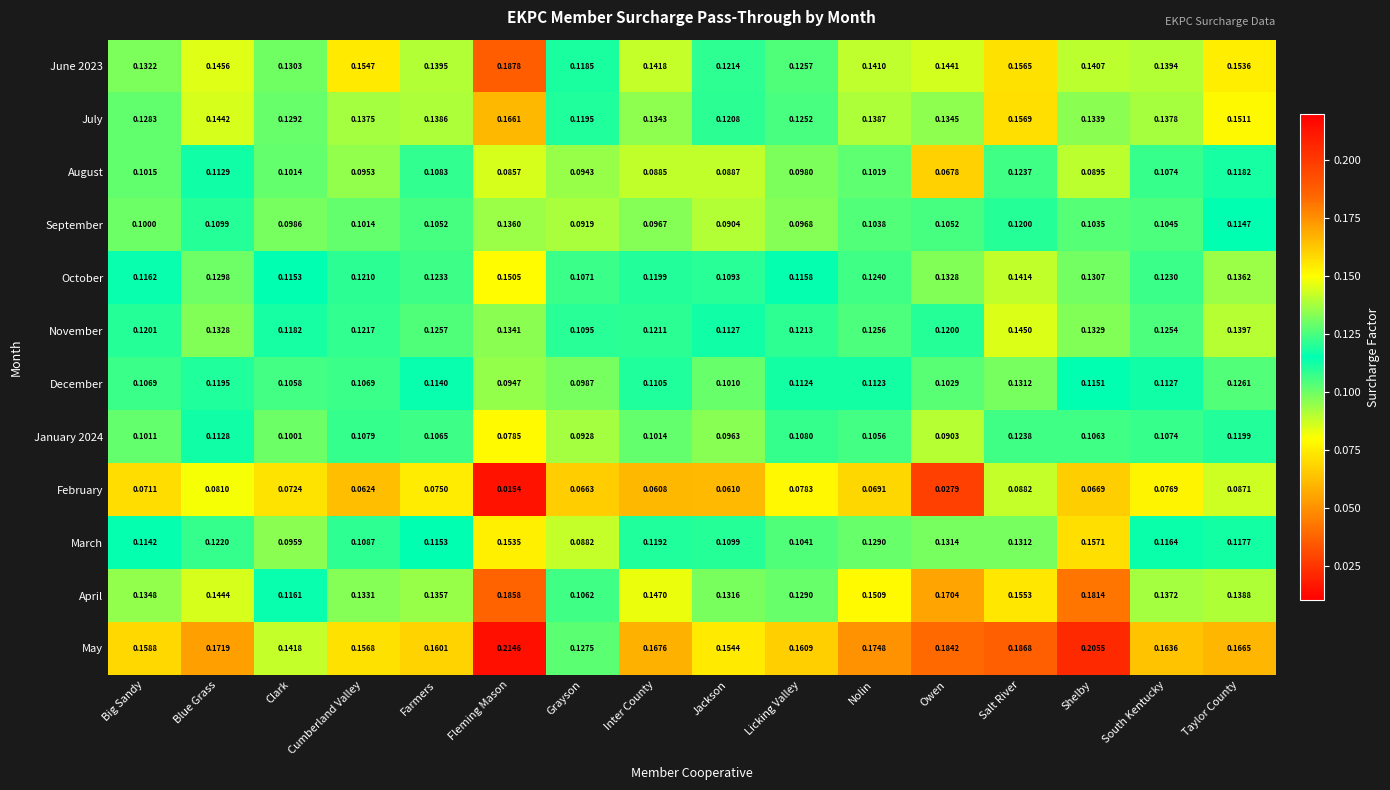

At Blue Grass, list the series in order from smallest to largest.

February, September, January 2024, August, December, March, October, November, July, April, June 2023, May